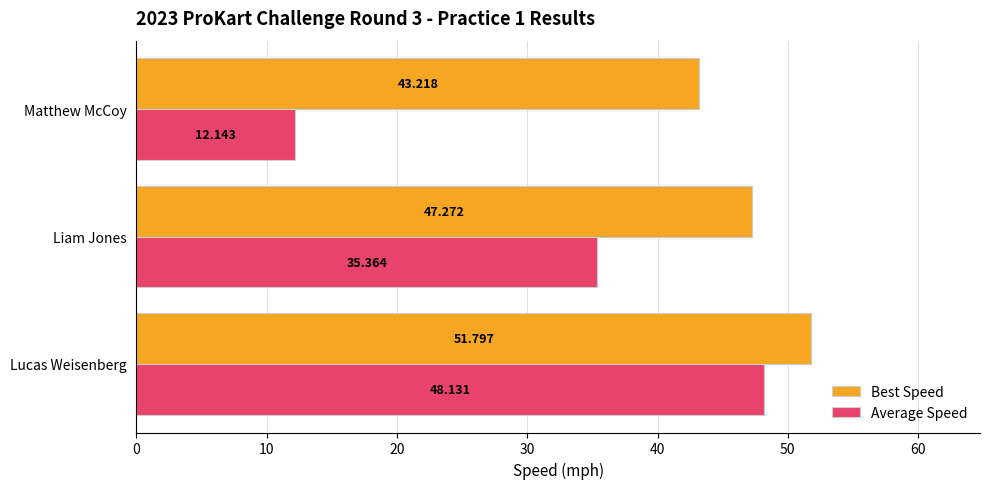

Which series has the largest range (max minus min)?

Average Speed